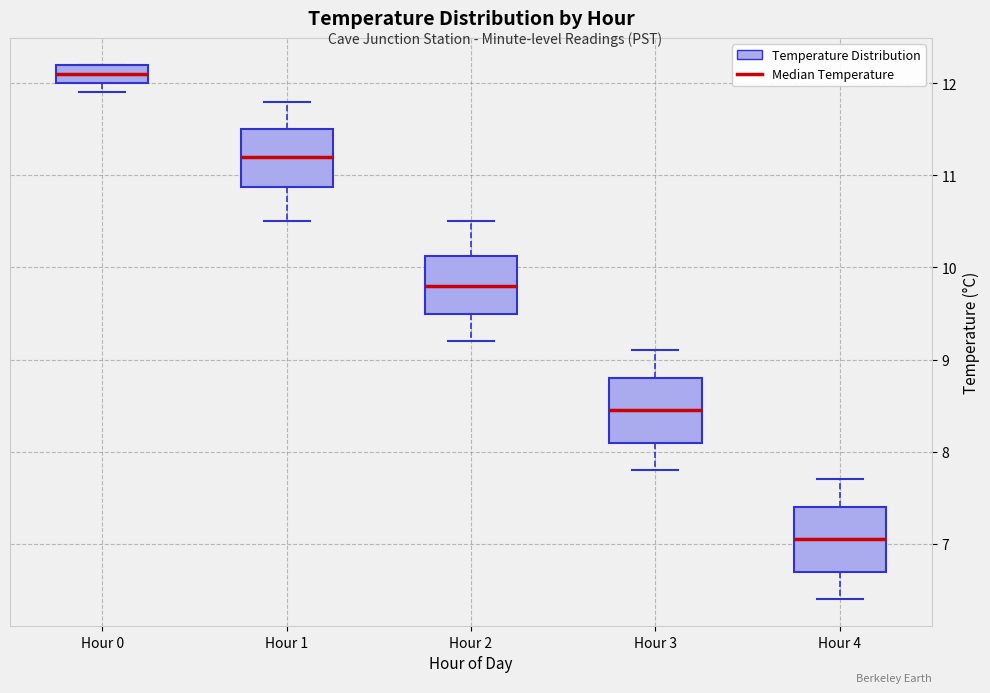

Reading left to right, transcribe this box plot: for each box, give where its median line is, the range the box spans, and where its two whiskers end, as read against the y-axis. The values are not printed on the chart, so give them approximately, as read against the axis.

Hour 0: median 12.1, box 12.0 to 12.2, whiskers 11.9 to 12.2
Hour 1: median 11.2, box 10.9 to 11.5, whiskers 10.5 to 11.8
Hour 2: median 9.8, box 9.5 to 10.1, whiskers 9.2 to 10.5
Hour 3: median 8.5, box 8.1 to 8.8, whiskers 7.8 to 9.1
Hour 4: median 7.1, box 6.7 to 7.4, whiskers 6.4 to 7.7